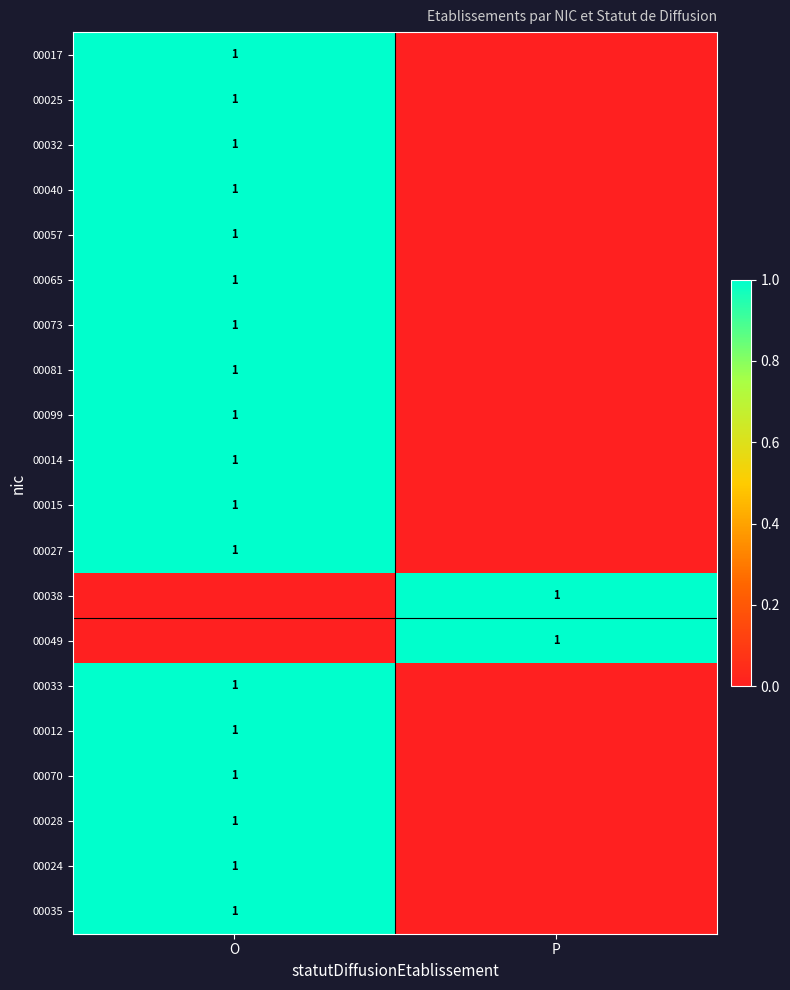

Is it true that 00073 equals 1 at O?

True